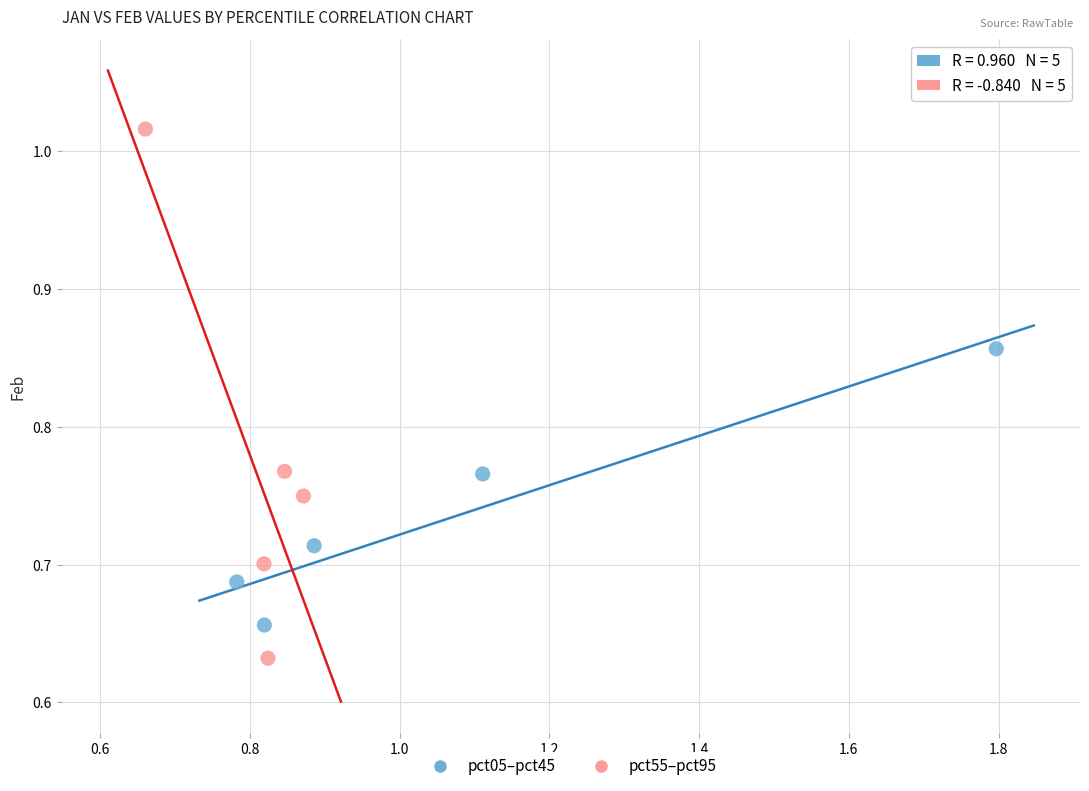

Which series reaches the maximum Y coordinate?

pct55–pct95